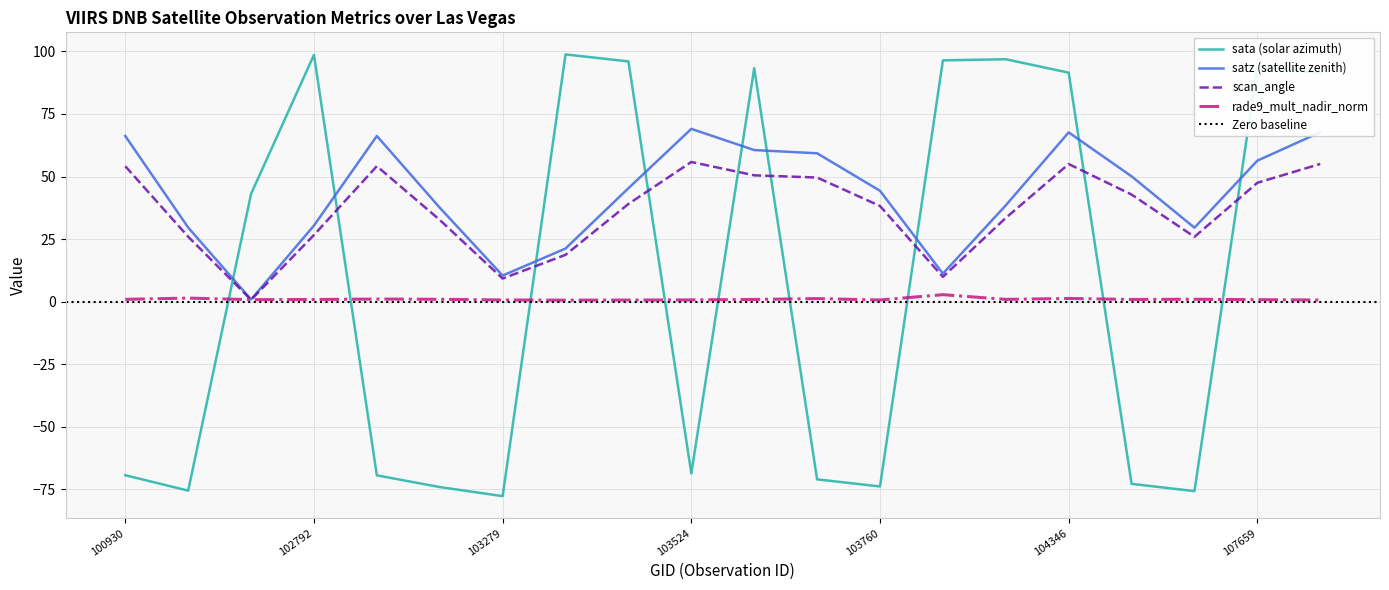

Between 102550 and 102792, which series saw the biggest shift?

sata